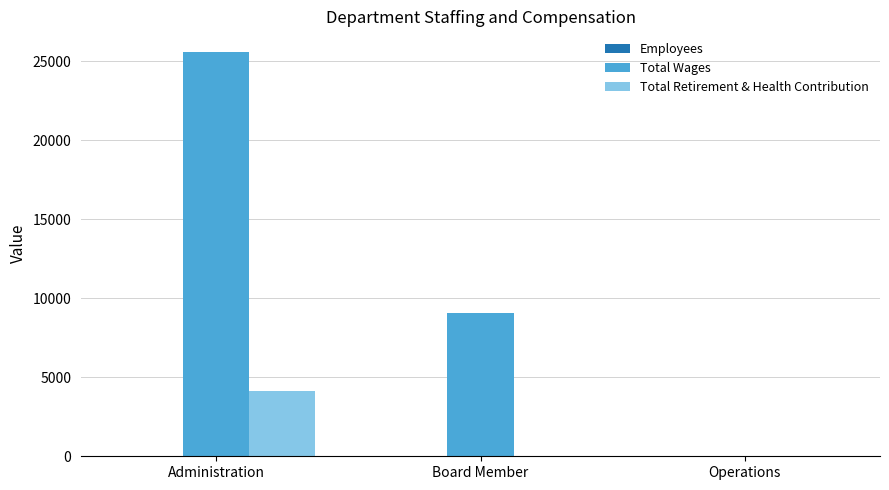

Where is Total Wages nearest to the value 12808?

Board Member